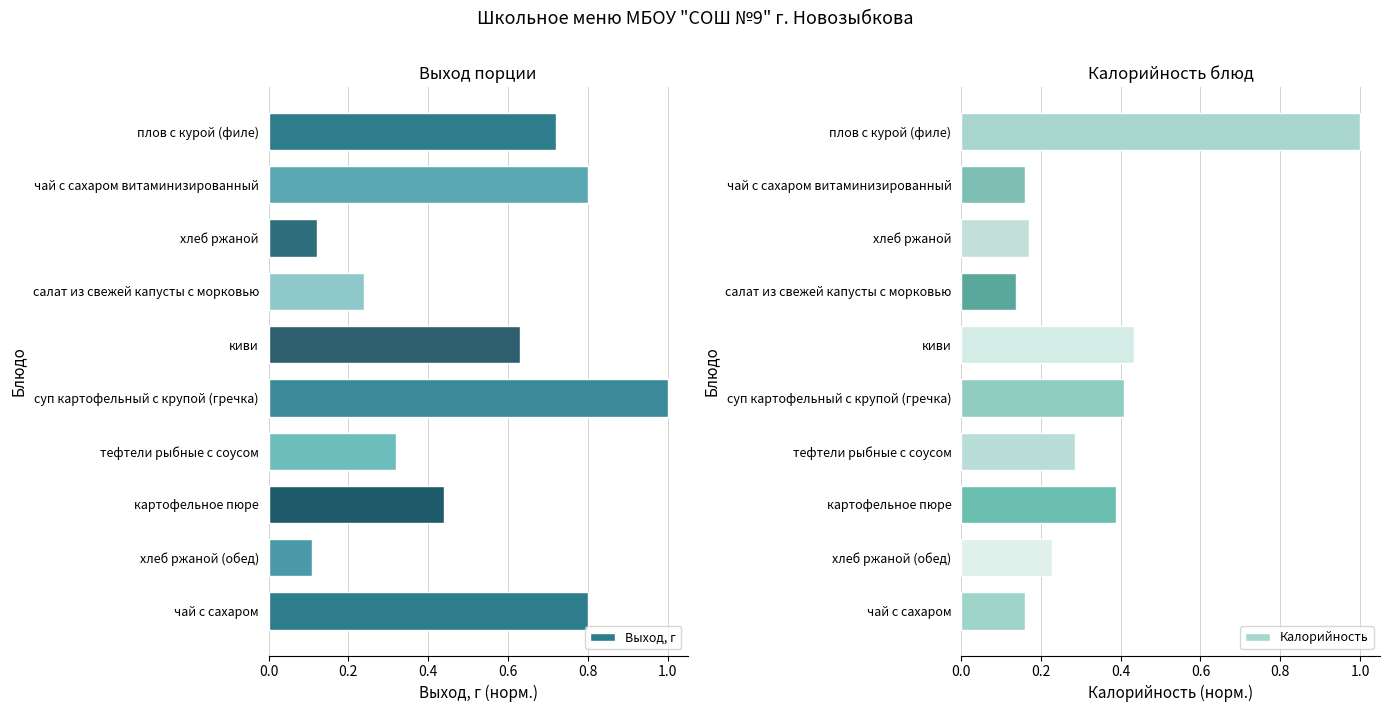

What is the value of the Калорийность bar at the 10th from the left?

0.2